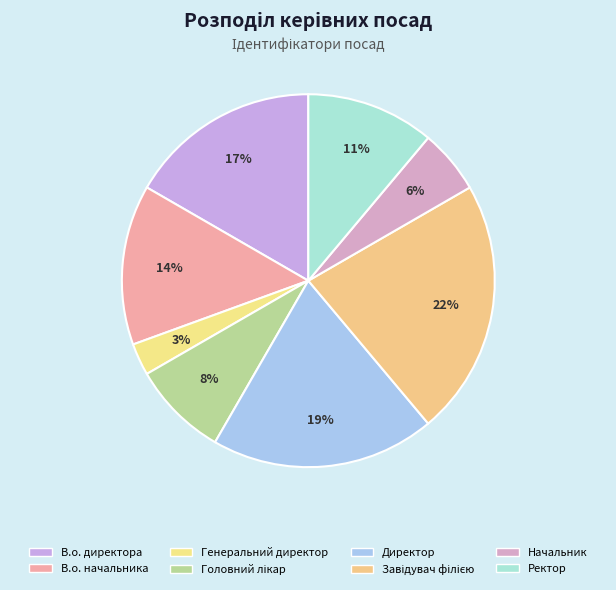

How many slices are in this pie chart?

8